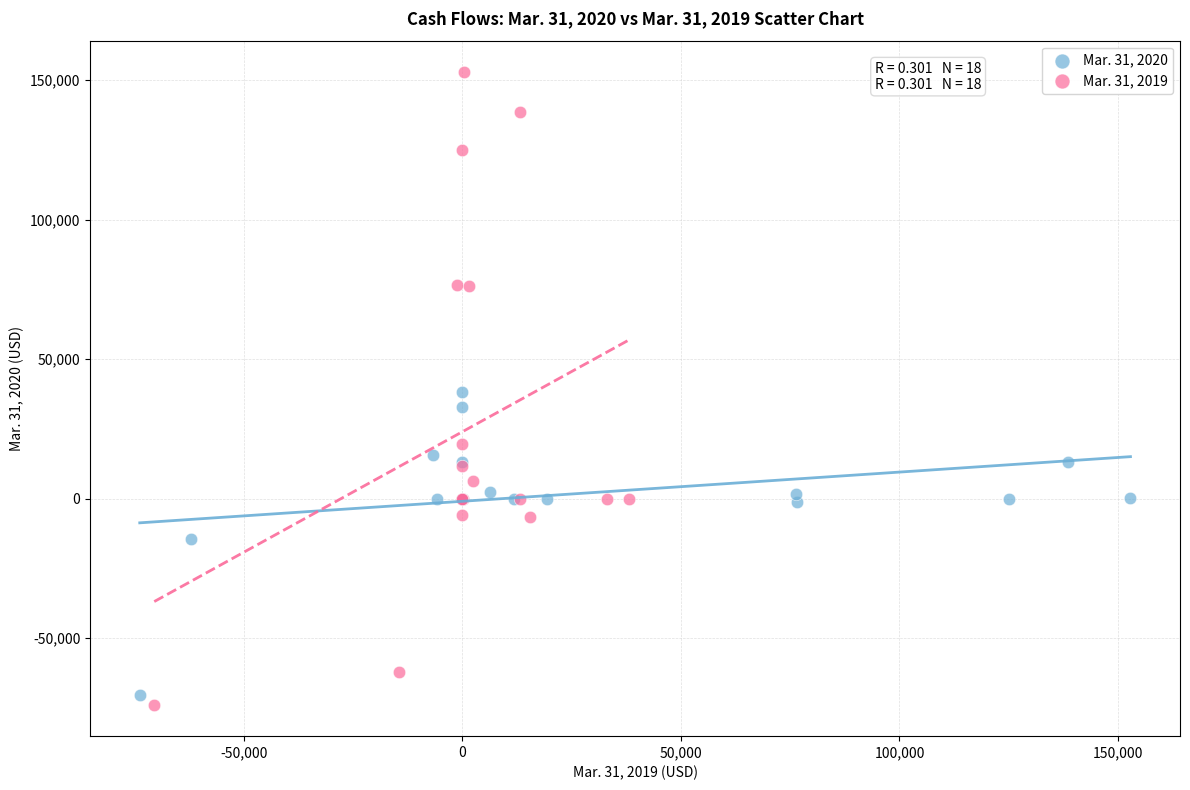

What are all the series names shown in the legend?

Mar. 31, 2020, Mar. 31, 2019